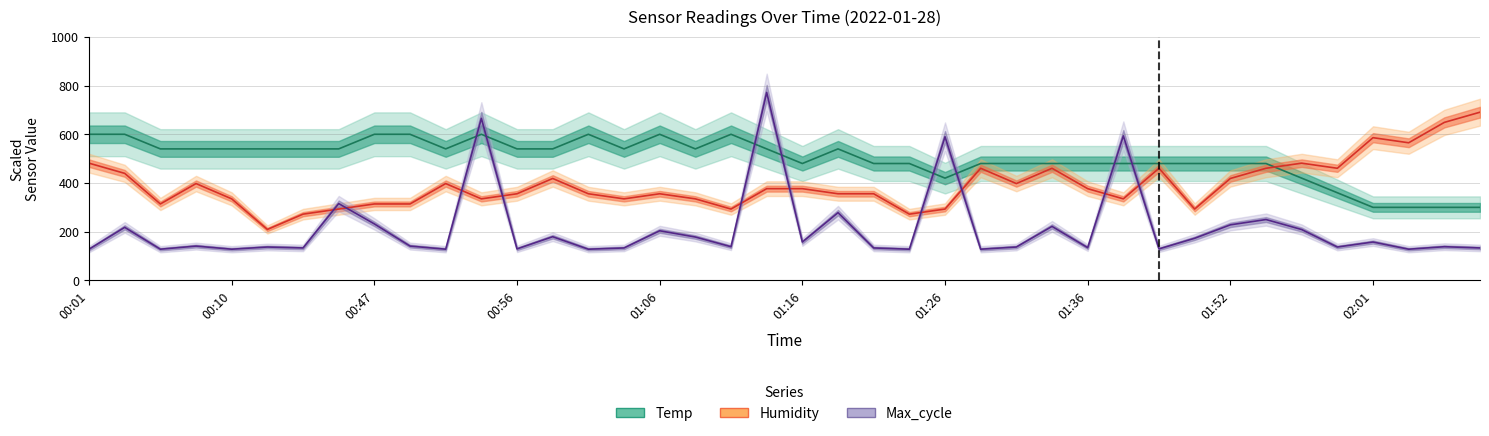

Rank the series by their average value, from highest to lowest.

Temp, Humidity, Max_cycle